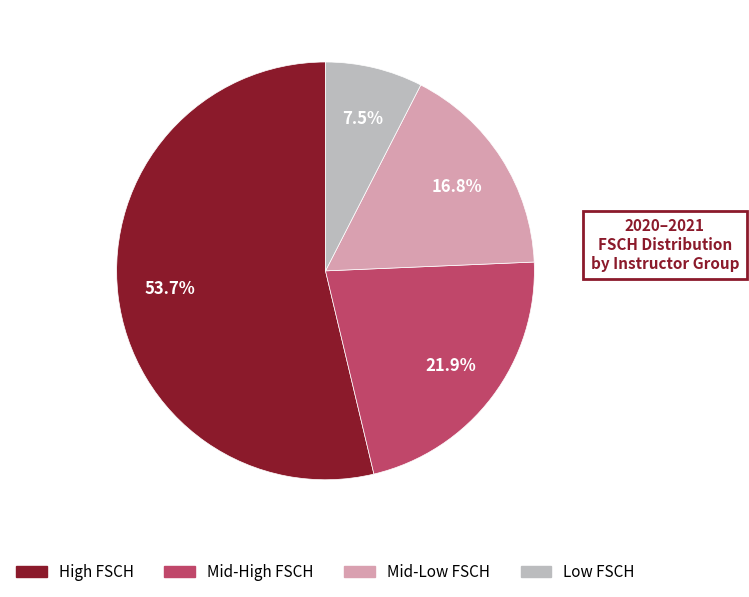

What is the smallest slice in the pie chart?

Low FSCH